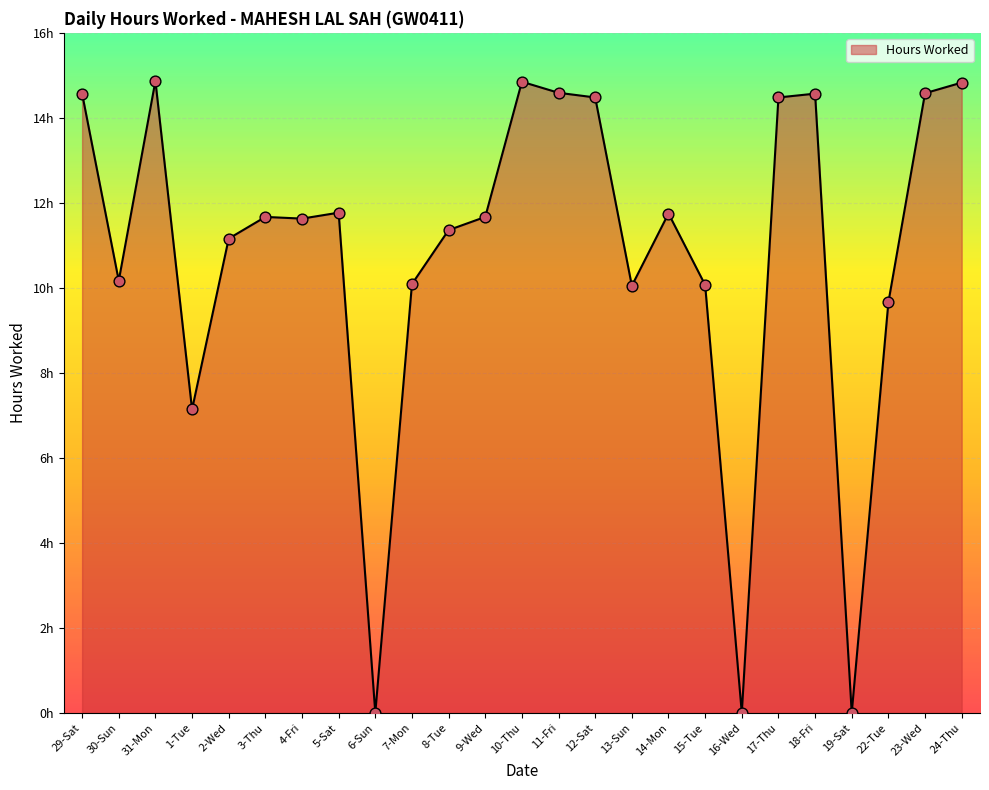

Does the chart have visible grid lines?

Yes